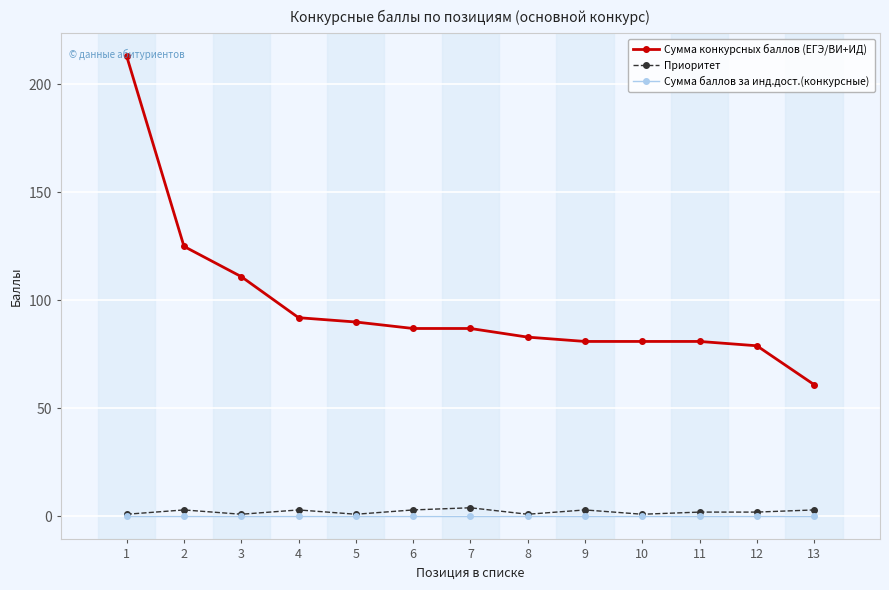

Is the value of Приоритет at 11 greater than the value of Сумма баллов за инд.дост.(конкурсные) at 10?

Yes